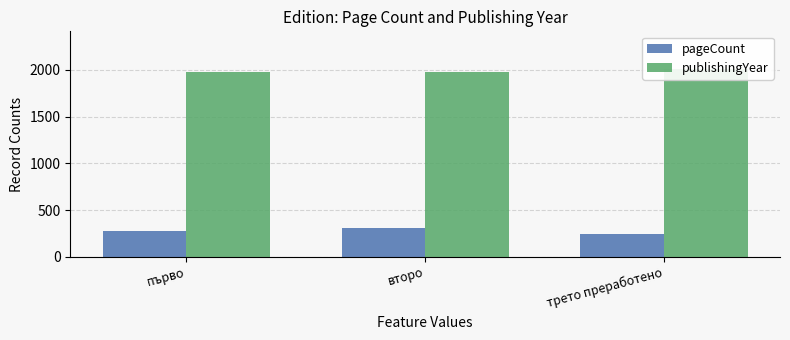

Reading left to right, extract all data points from this chart.

pageCount: първо=272	второ=304	трето преработено=240
publishingYear: първо=1979	второ=1977	трето преработено=2011